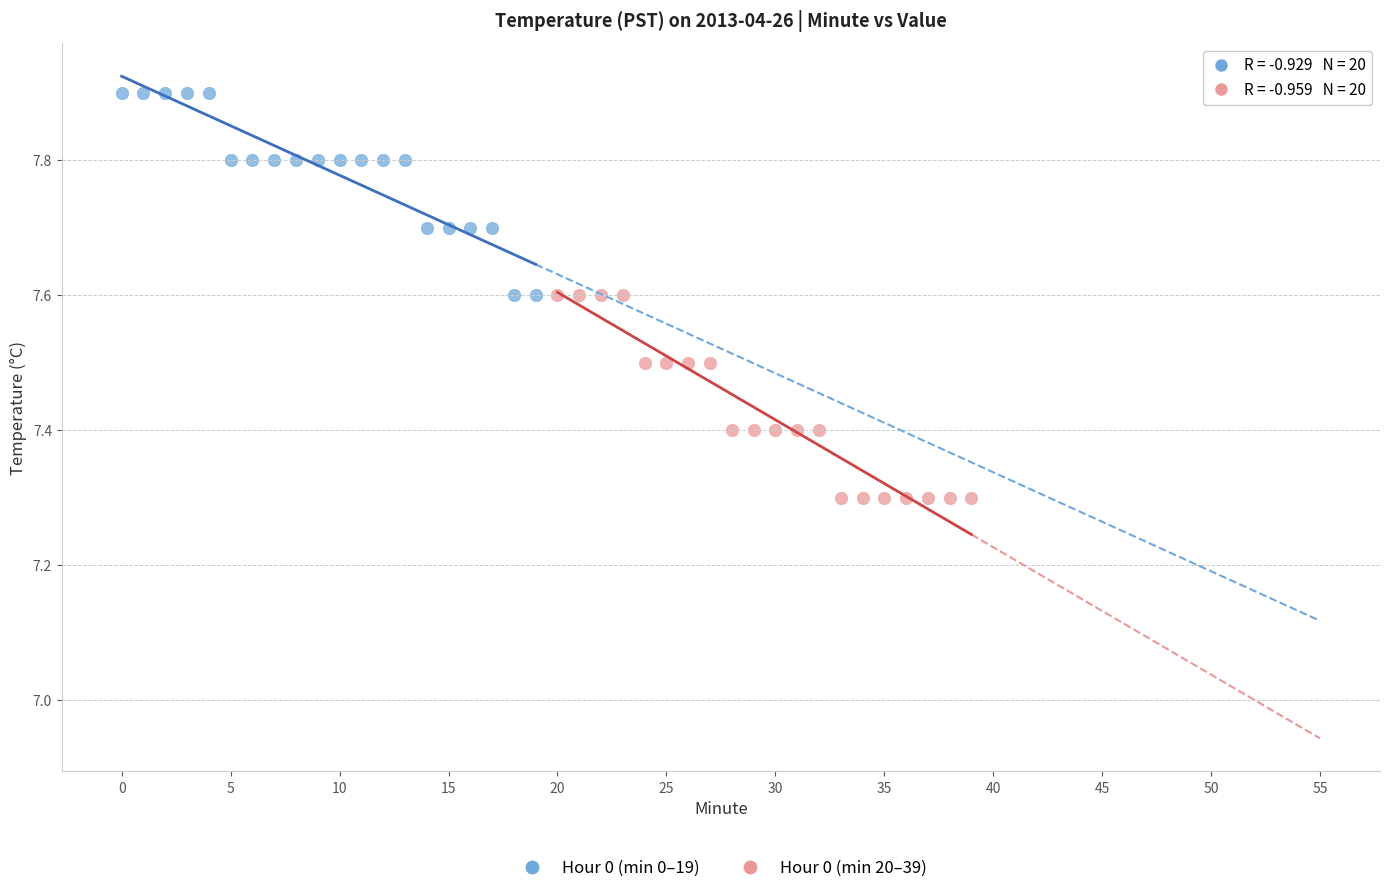

Which series contains the highest Y value?

Hour 0 (min 0–19)